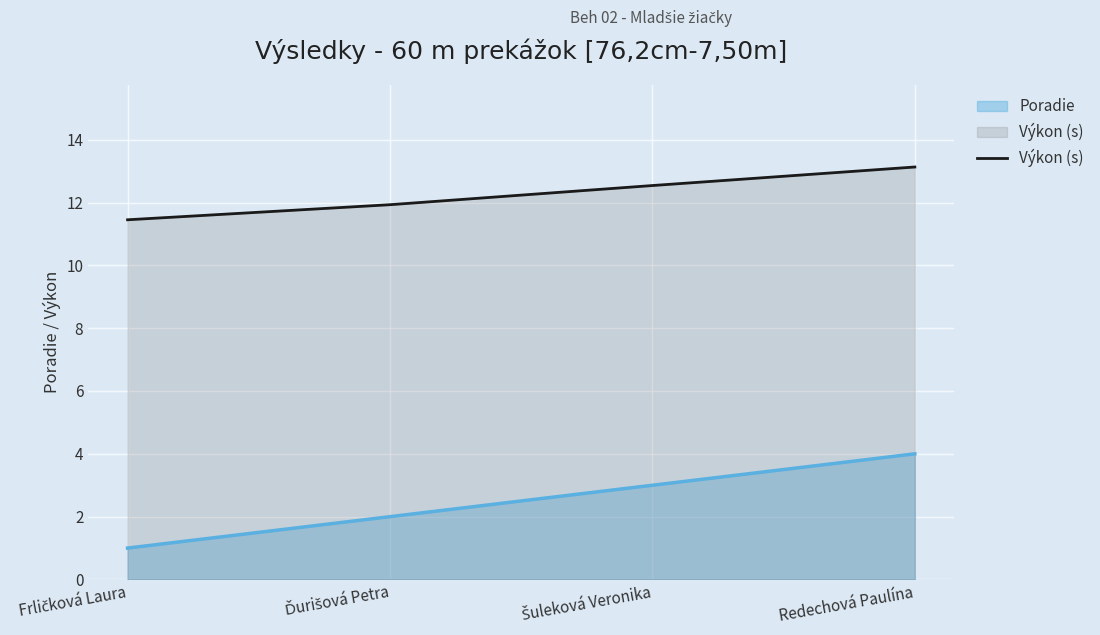

Rank the categories by value from highest to lowest.

Redechová Paulína, Šuleková Veronika, Ďurišová Petra, Frličková Laura